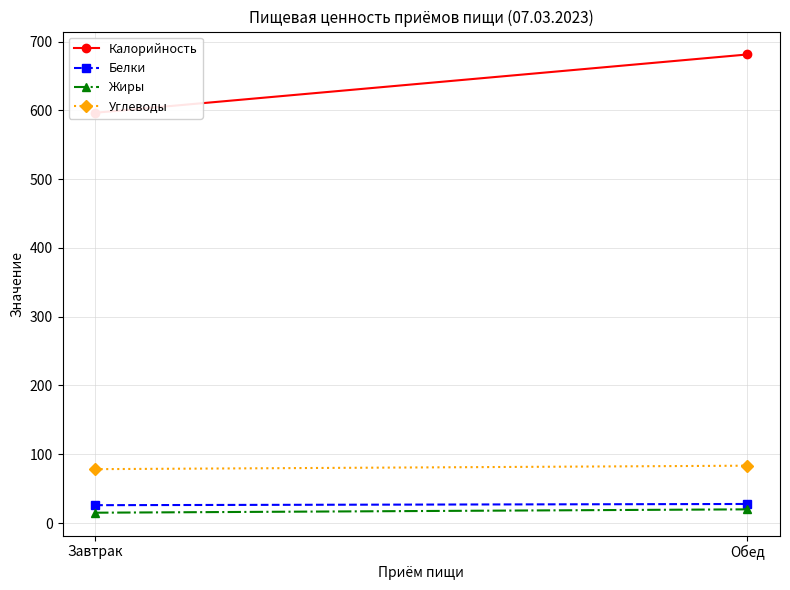

At how many categories does at least one series exceed 169?

2